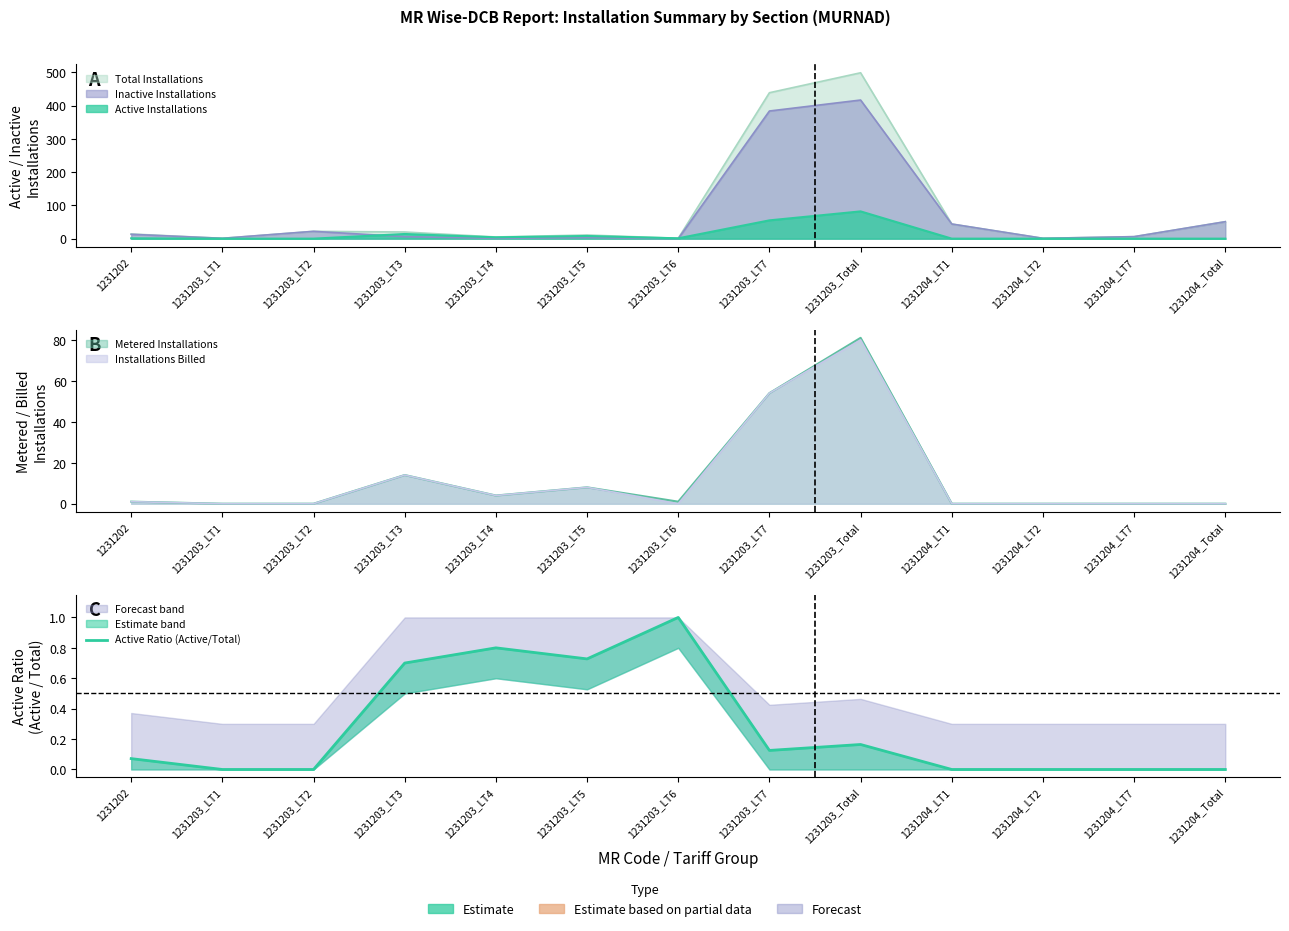

Which has a higher value, 1231203_LT7 or 1231203_LT2?

1231203_LT7